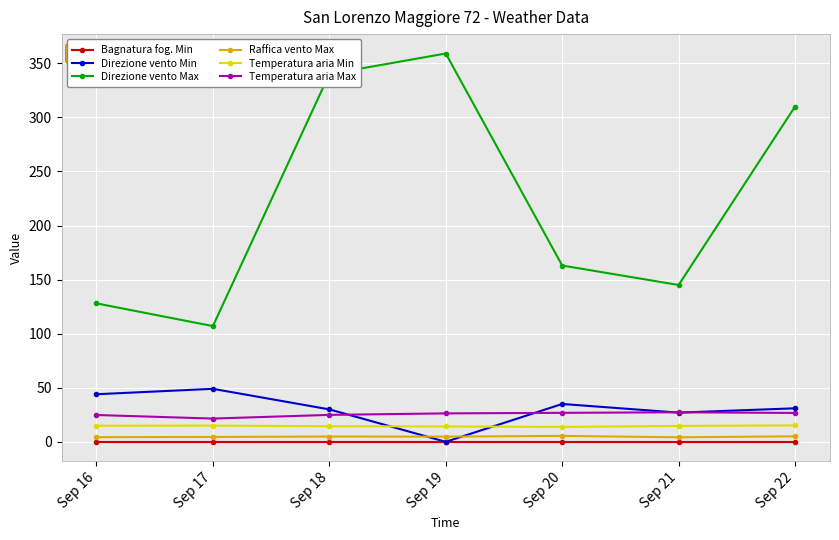

Which series has the largest total across all categories?

Direzione vento Max